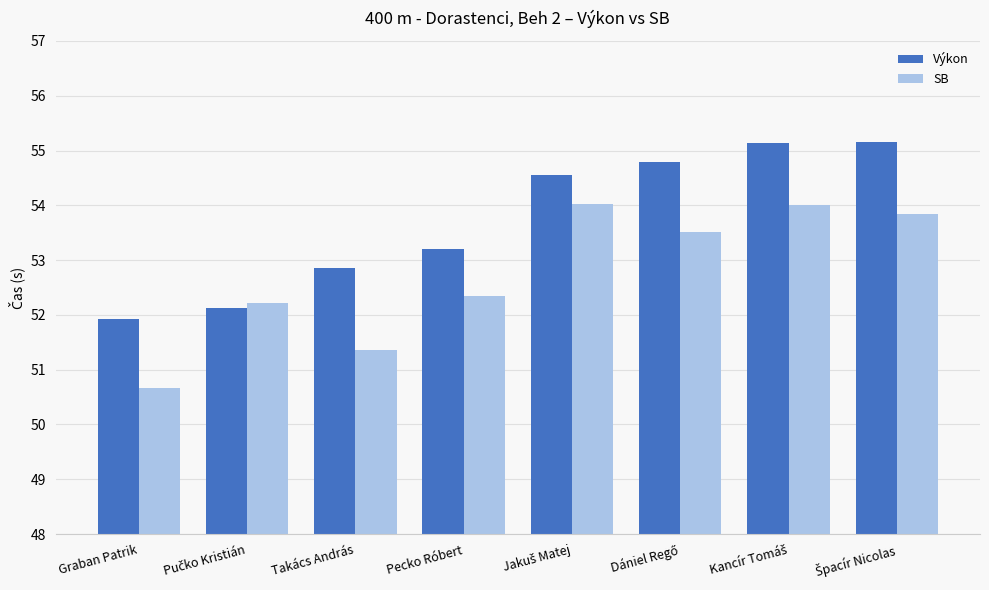

Are the bars grouped side by side (vs. stacked)?

Yes